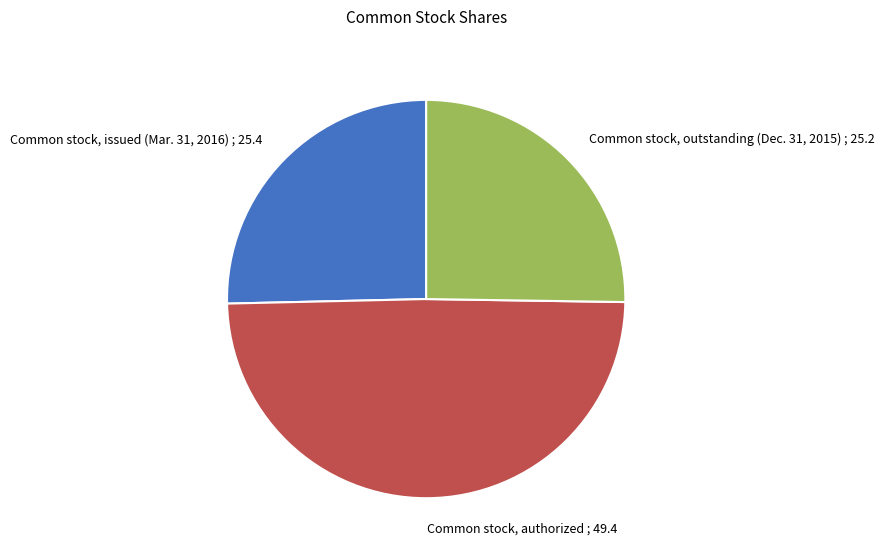

Count the number of slices in the pie.

3